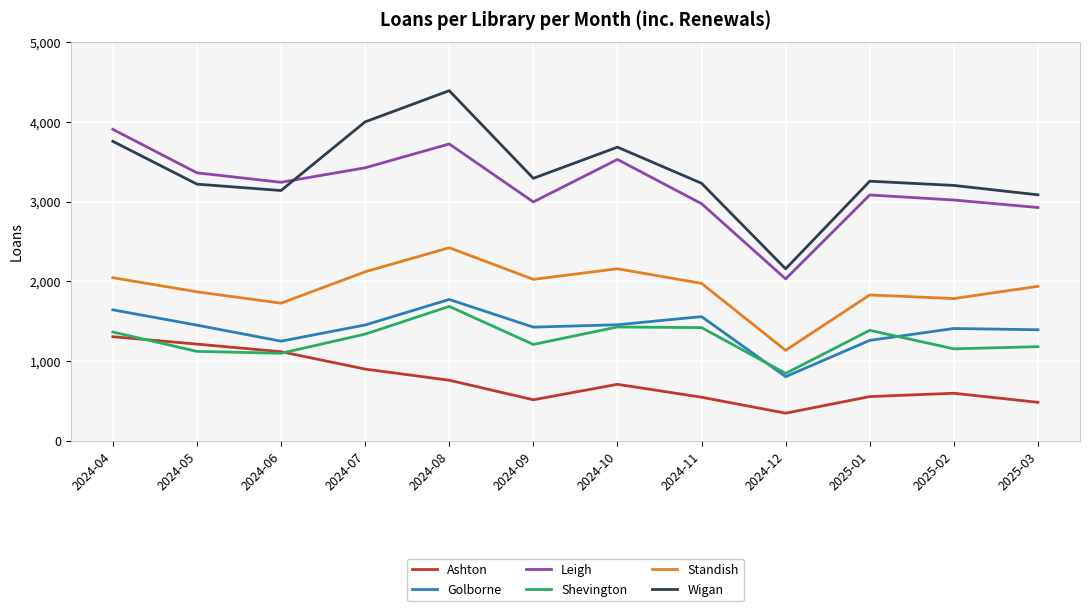

True or false: Standish and Shevington intersect in this chart.

False